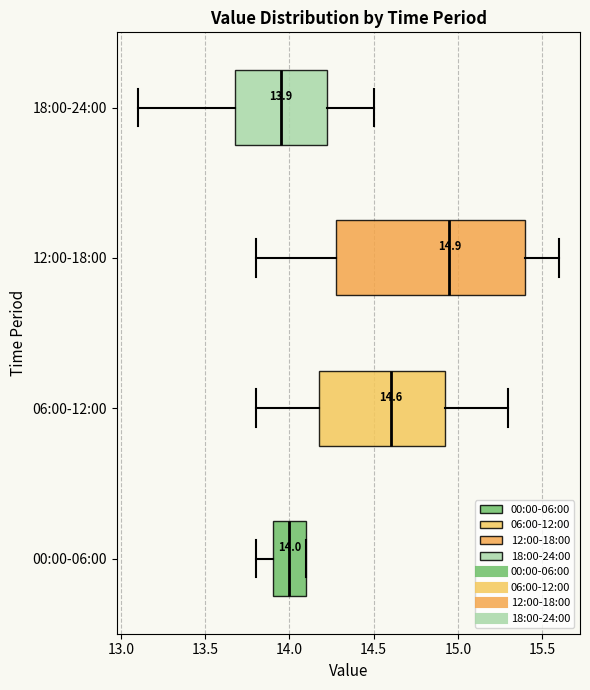

Which box is the widest, from its left edge to its right edge?

12:00-18:00